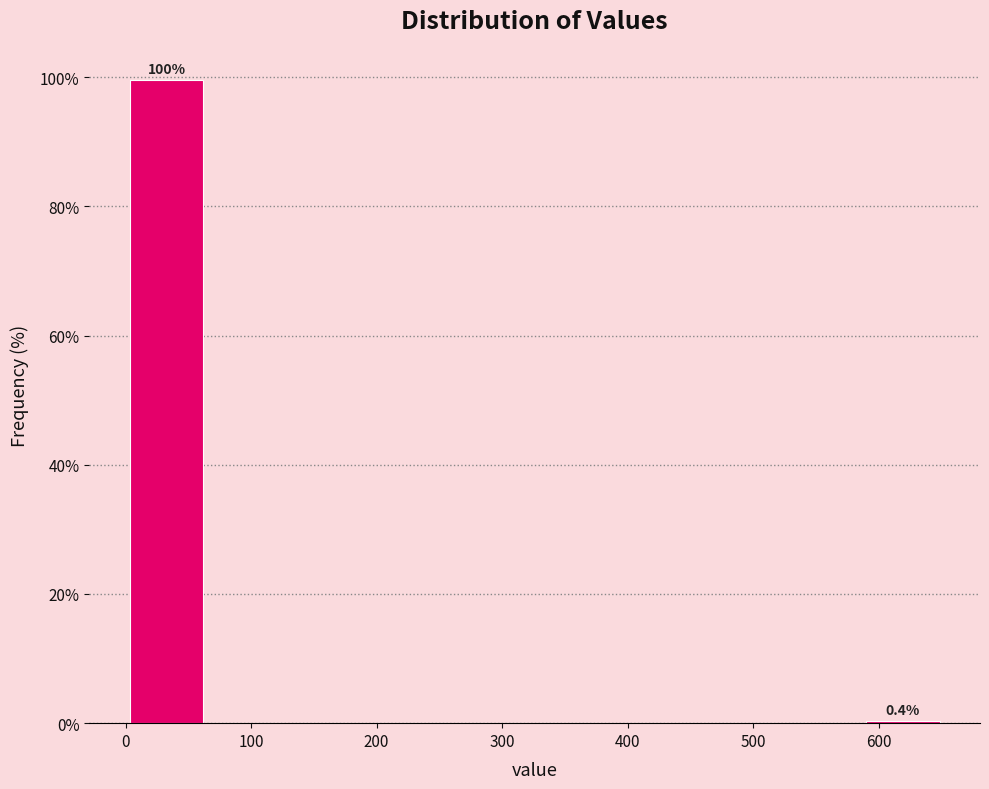

Which range on the x-axis has the tallest bar?

0 to 70